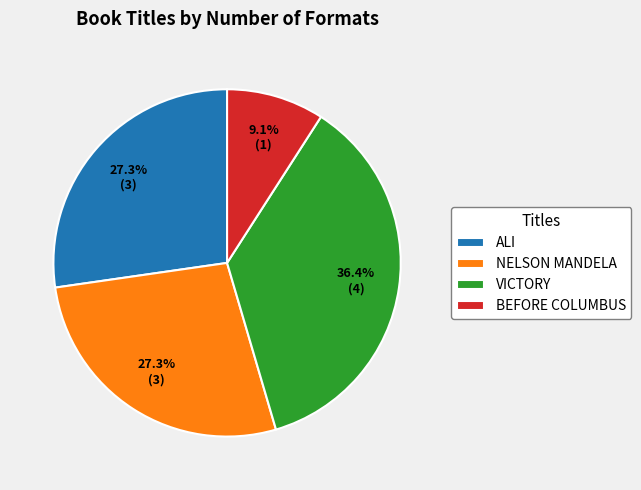

How many segments does this pie chart have?

4